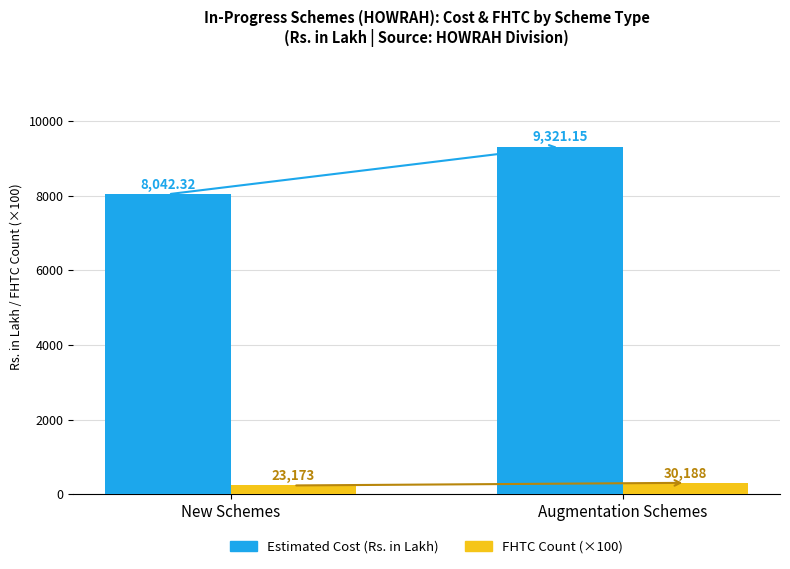

List the series in order of their peak value, highest first.

Estimated Cost (Rs. in Lakh), FHTC Count (×100)